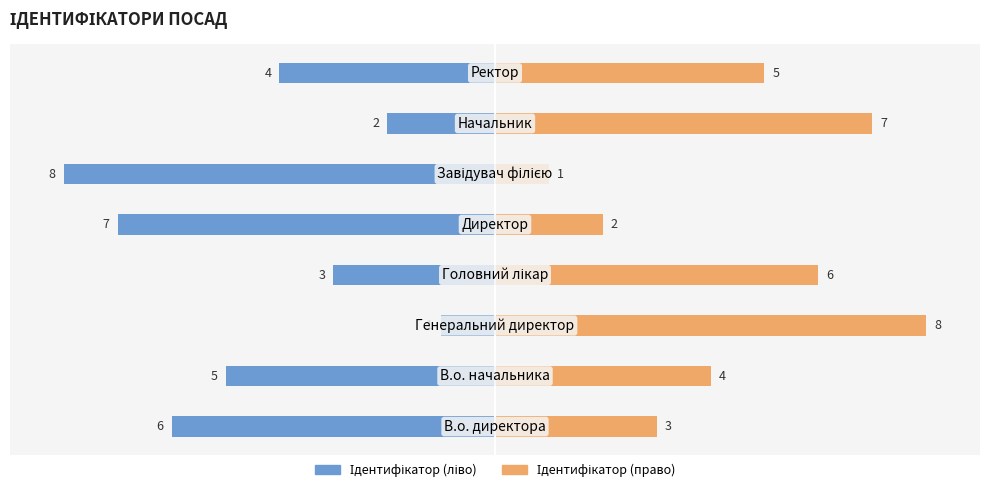

At how many categories does at least one series exceed -3?

8